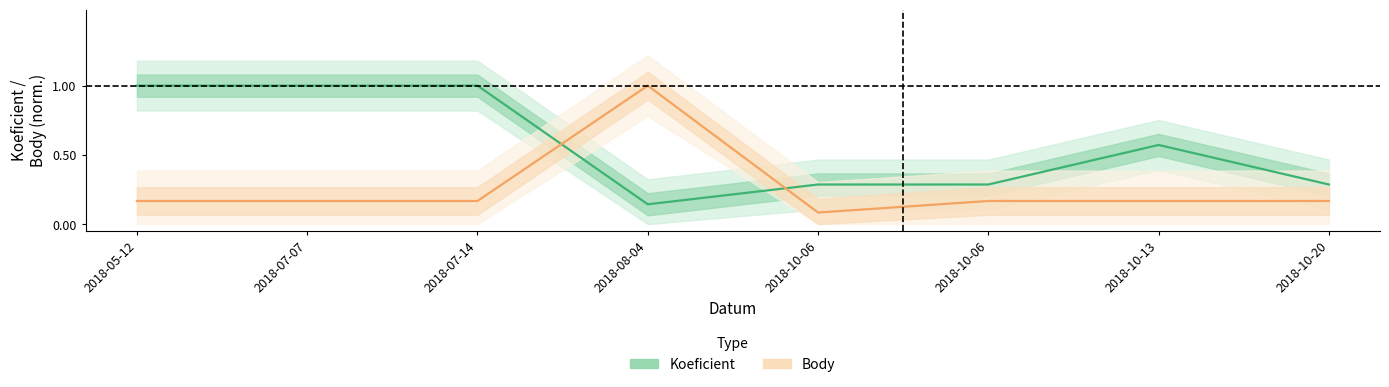

How many intersections are there between Koeficient and Body?

2